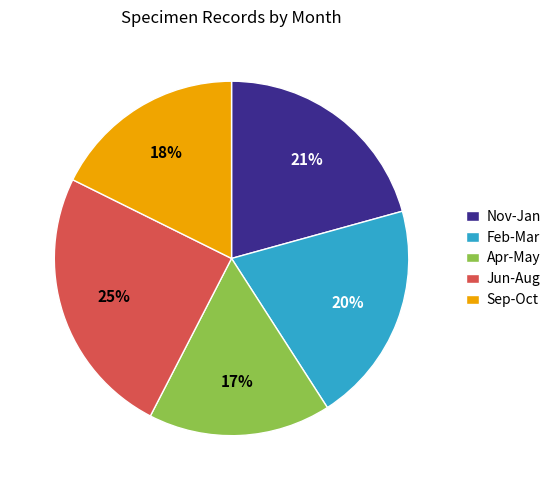

Does any single category account for the majority?

No